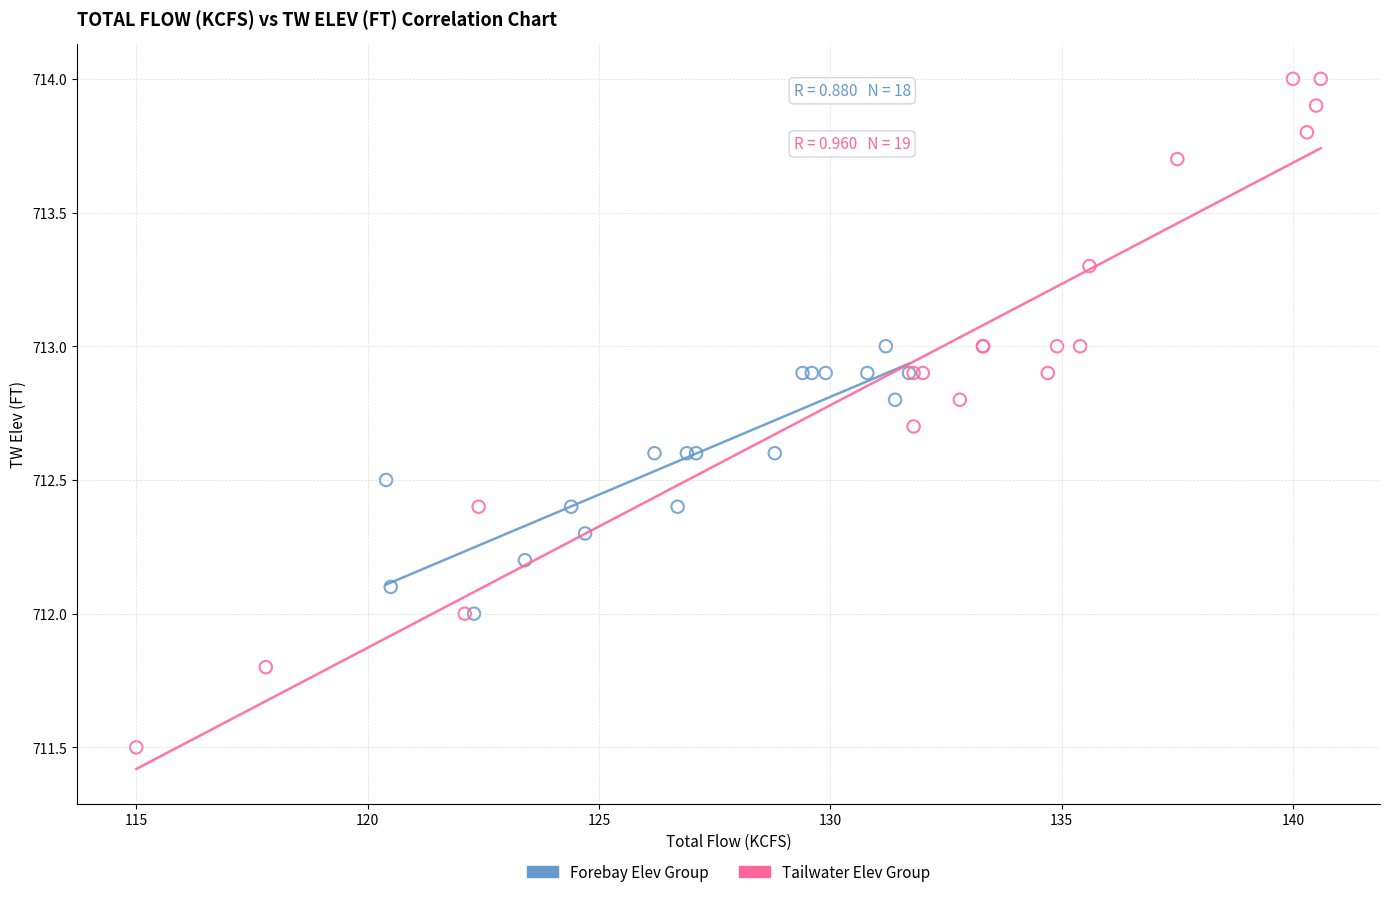

Which series reaches the maximum Y coordinate?

Tailwater Elev Group